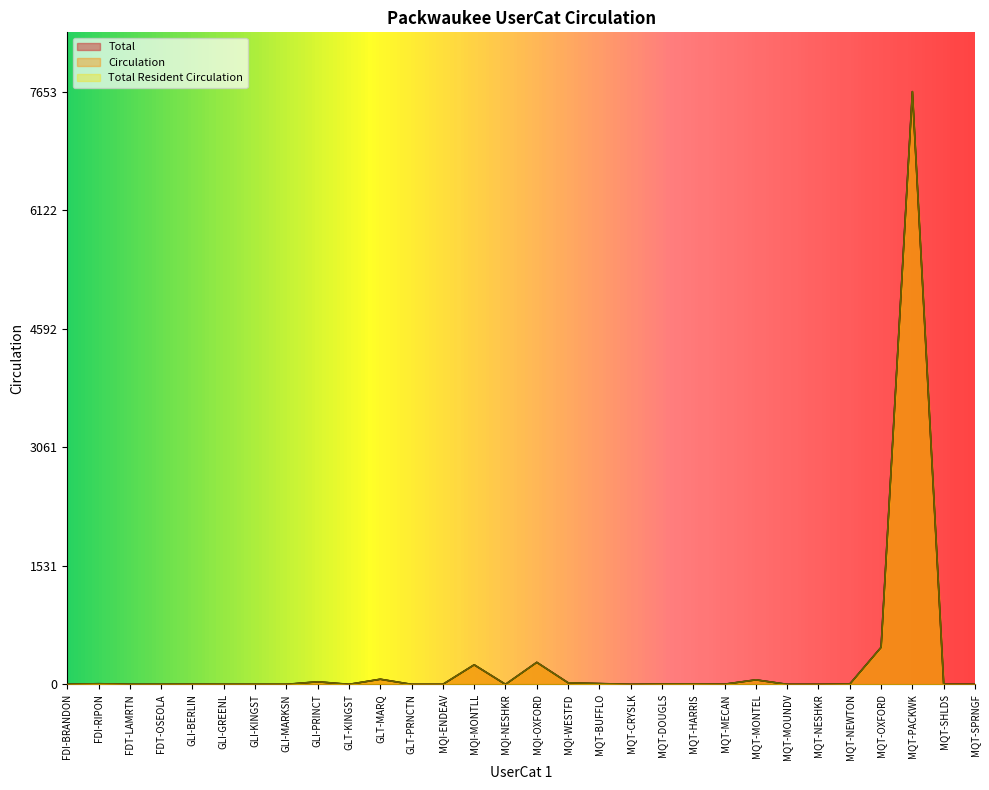

In Total, how many points are lower than both neighbors (excluding endpoints)?

4